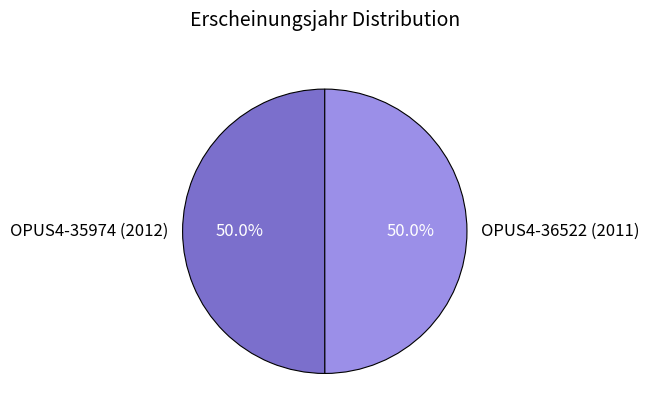

What is the ratio of the value at OPUS4-35974 (2012) to the value at OPUS4-36522 (2011)?

1.0